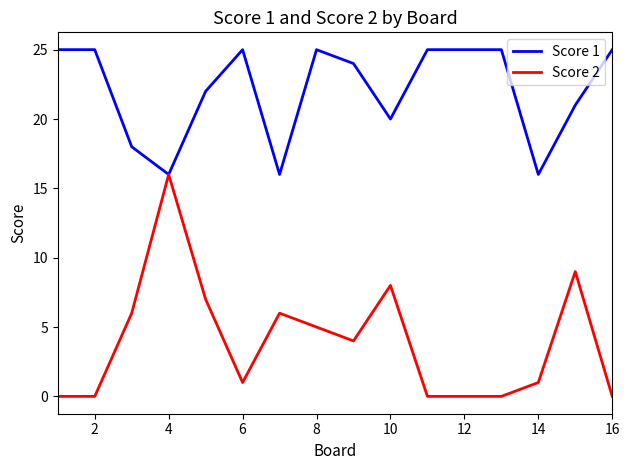

How many lines are shown in the chart?

2